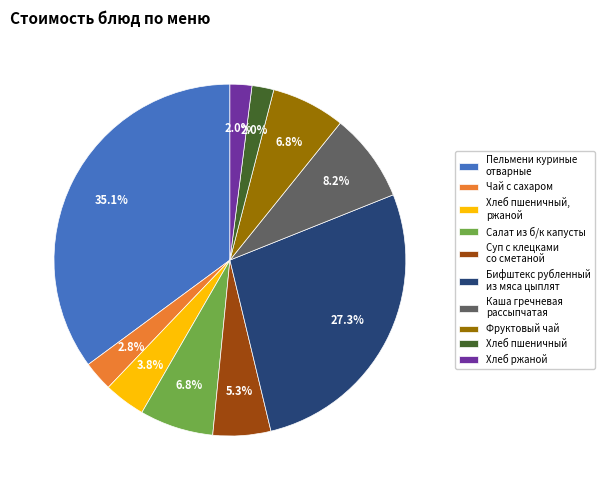

To the nearest percent, what is the average slice percentage?

10%